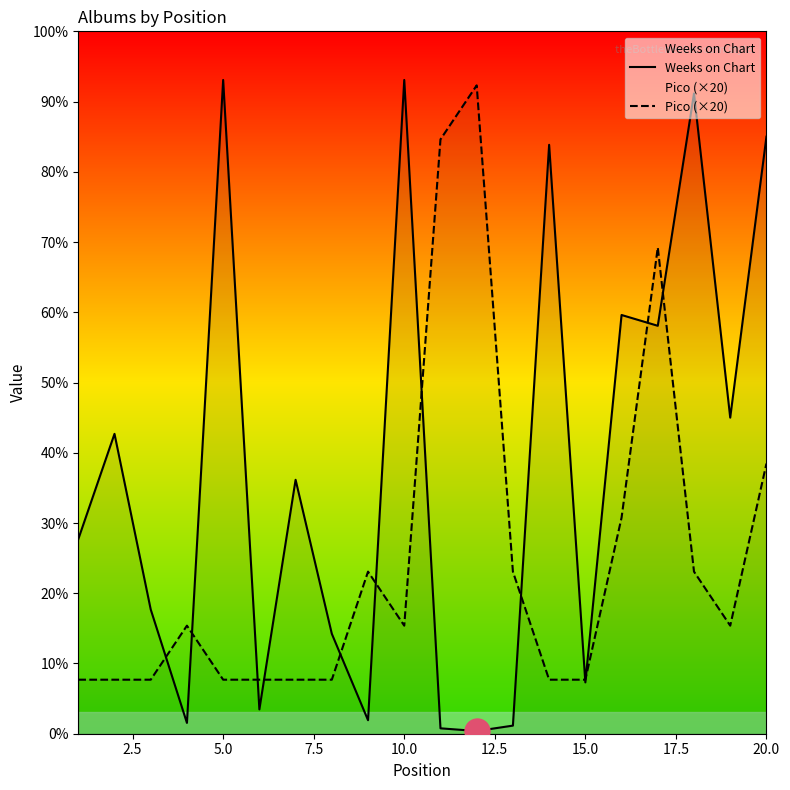

True or false: Weeks on Chart and Pico (×20) cross at least once.

True